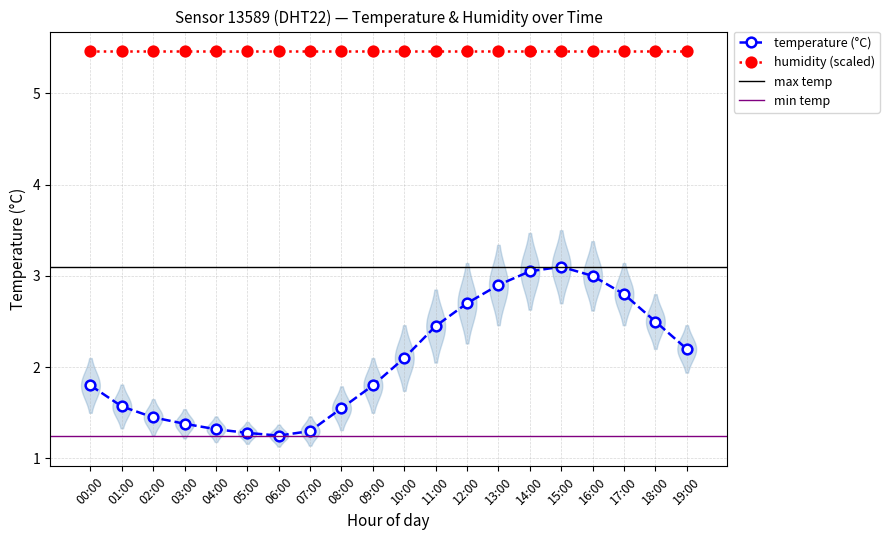

The value of humidity (scaled) at 01:00 is 8.8. True or false?

False